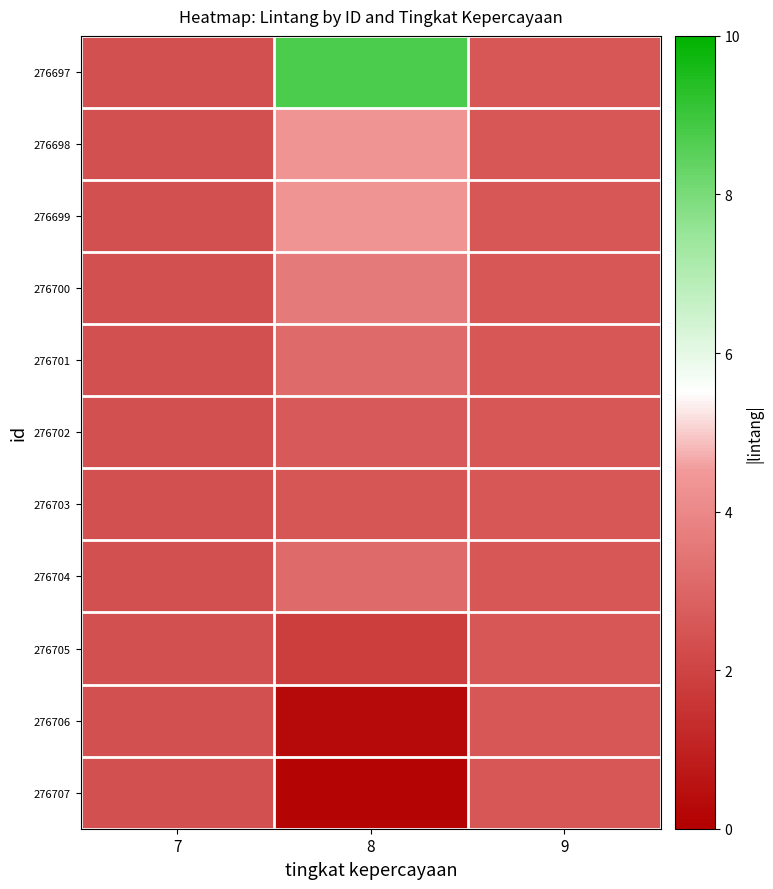

Reading left to right, transcribe all the data shown in this chart.

276697: 7=2.4	8=8.7	9=2.6
276698: 7=2.4	8=4.3	9=2.6
276699: 7=2.4	8=4.3	9=2.6
276700: 7=2.4	8=3.6	9=2.6
276701: 7=2.4	8=3.1	9=2.6
276702: 7=2.4	8=2.6	9=2.6
276703: 7=2.4	8=2.6	9=2.6
276704: 7=2.4	8=3.1	9=2.6
276705: 7=2.4	8=1.9	9=2.6
276706: 7=2.4	8=0.3	9=2.6
276707: 7=2.4	8=0.1	9=2.6